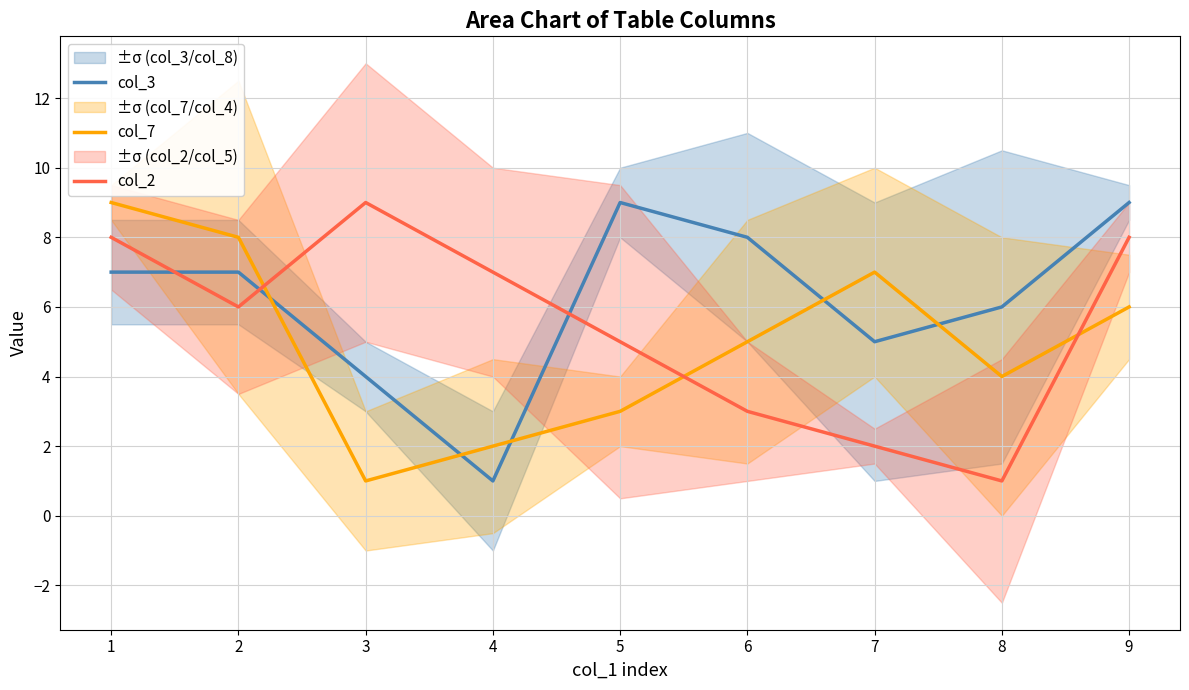

List the labels in order of col_7 value, smallest first.

3, 4, 5, 8, 6, 9, 7, 2, 1